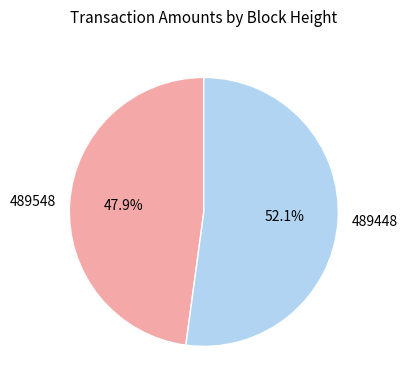

Is 489548 the majority of the pie?

No